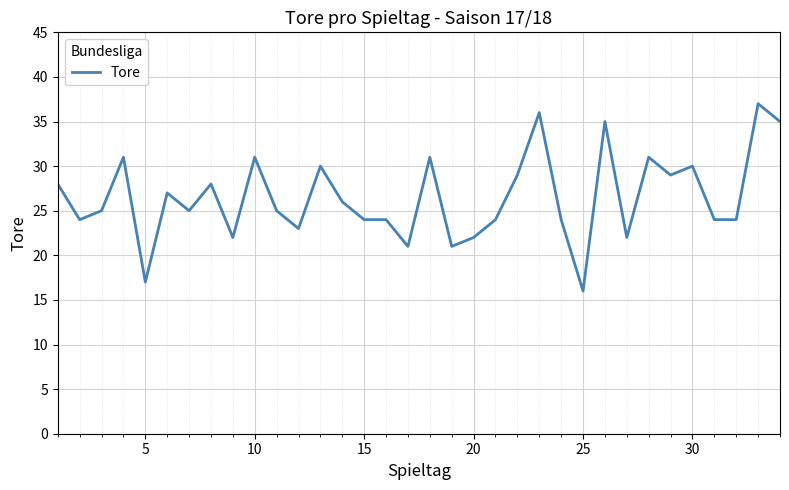

What is the difference between the maximum and minimum values?

21